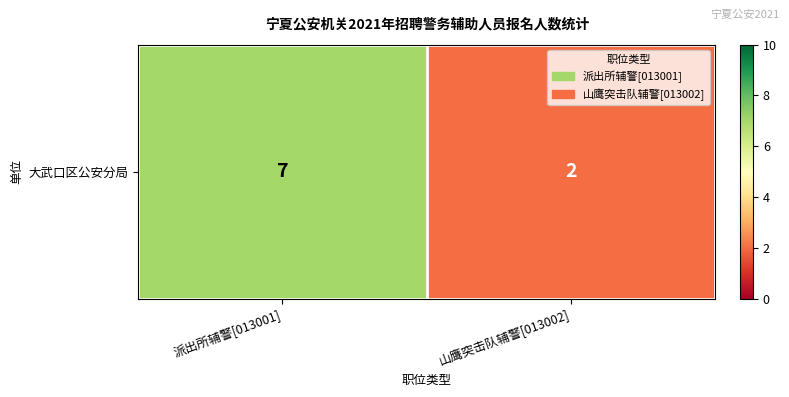

List the labels in order of value, smallest first.

山鹰突击队辅警[013002], 派出所辅警[013001]